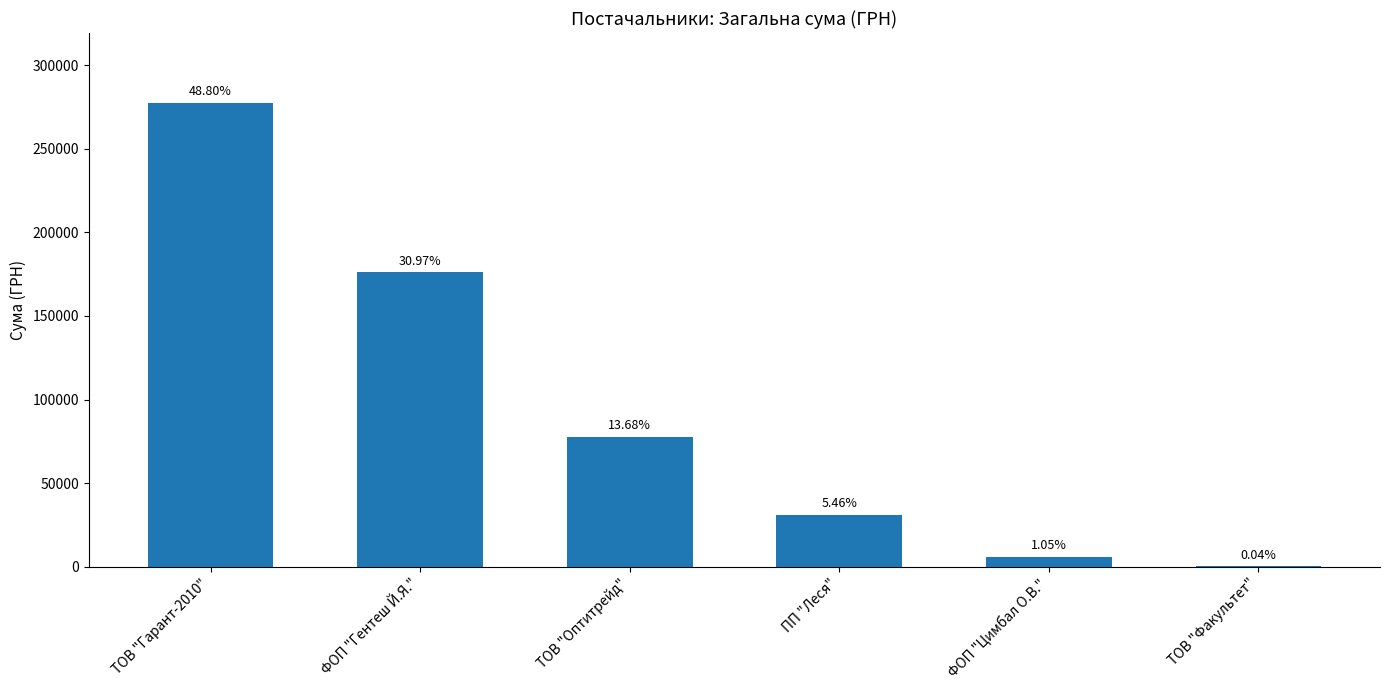

Which label corresponds to the largest value in the chart?

ТОВ "Гарант-2010"